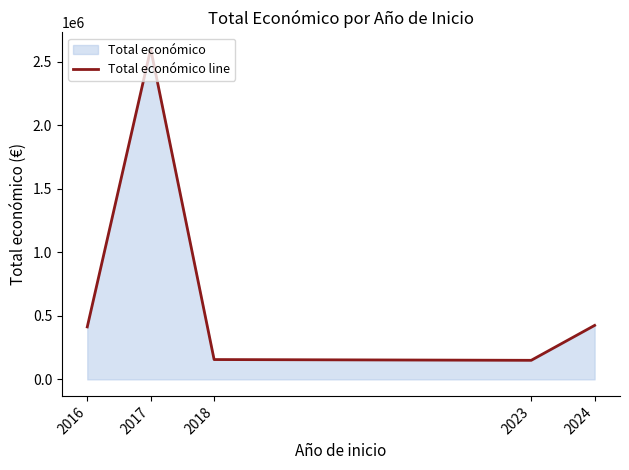

What is the value of the 1st point from the left?

412758